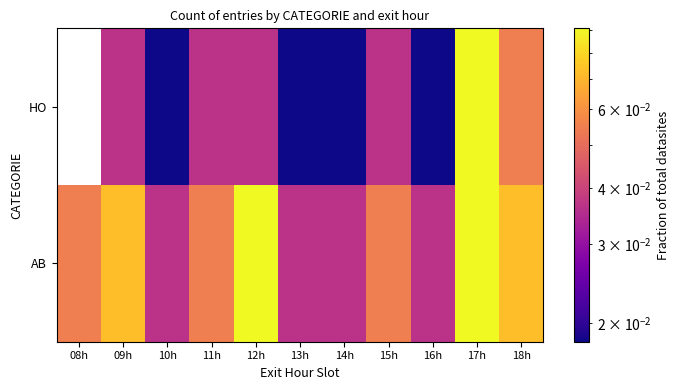

Reading right to left, list all the values displayed in this chart.

AB: 18h=0.1	17h=0.1	16h=0.0	15h=0.1	14h=0.0	13h=0.0	12h=0.1	11h=0.1	10h=0.0	09h=0.1	08h=0.1
HO: 18h=0.1	17h=0.1	16h=0.0	15h=0.0	14h=0.0	13h=0.0	12h=0.0	11h=0.0	10h=0.0	09h=0.0	08h=0.0